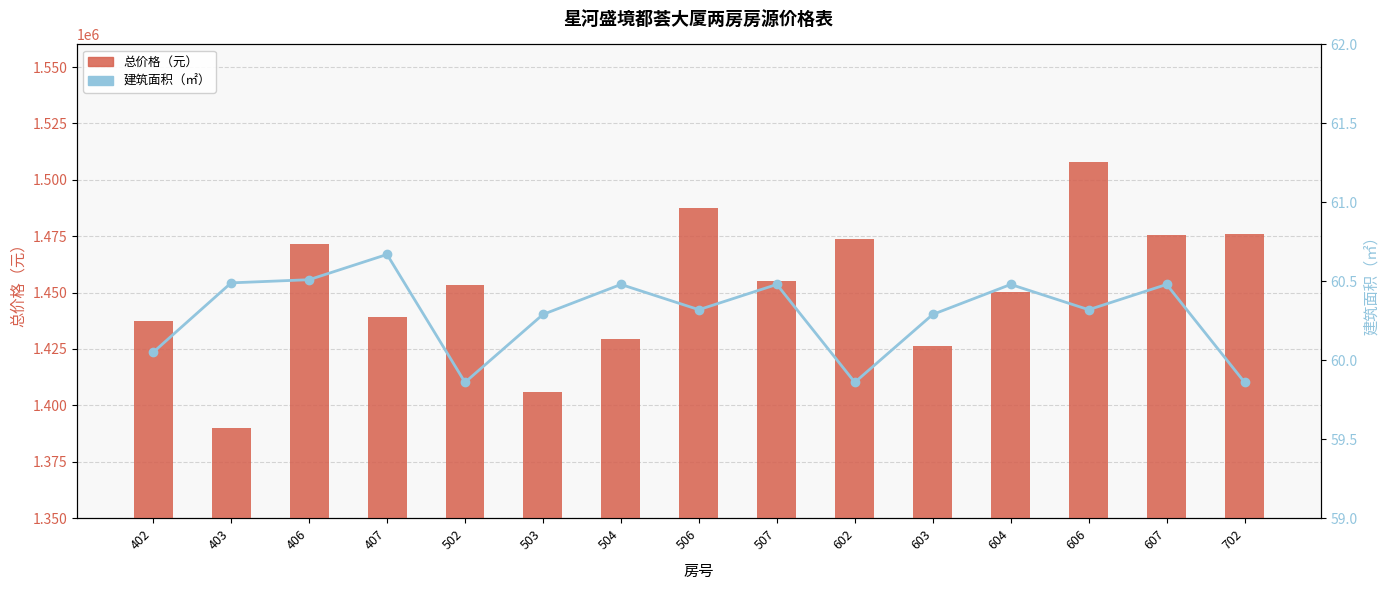

Rank the series by their maximum value, from highest to lowest.

总价格（元）, 建筑面积（㎡）